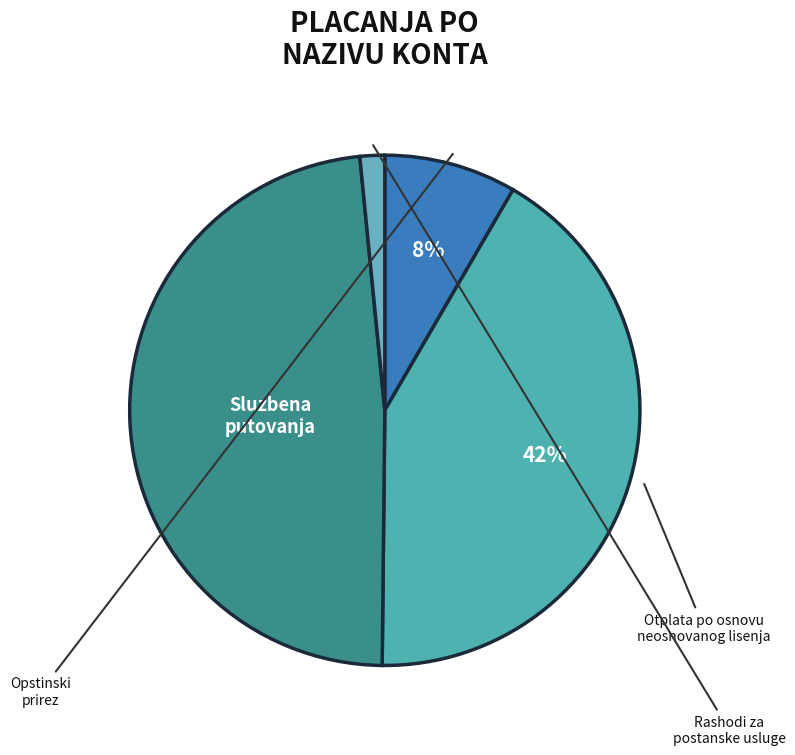

How many slices are in this pie chart?

4